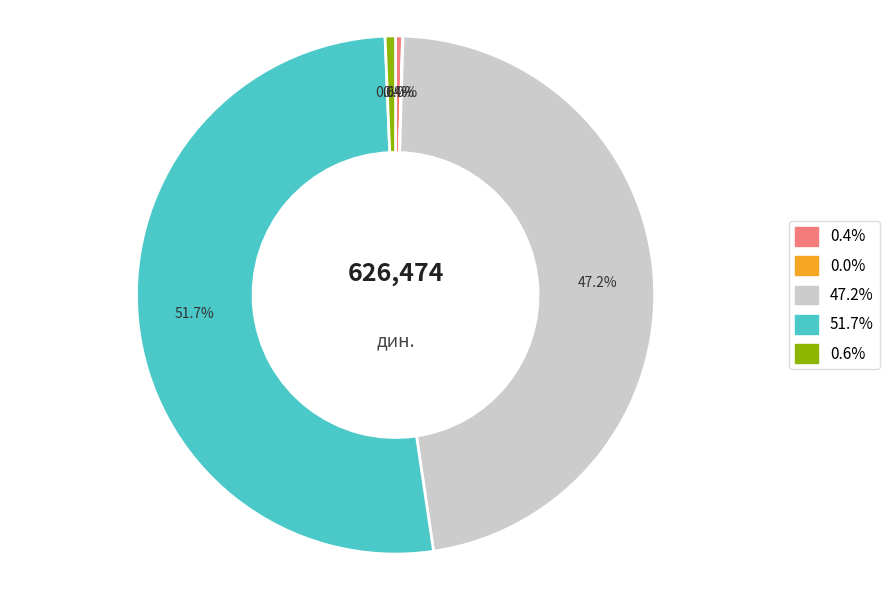

Which slice is the largest?

51.7%